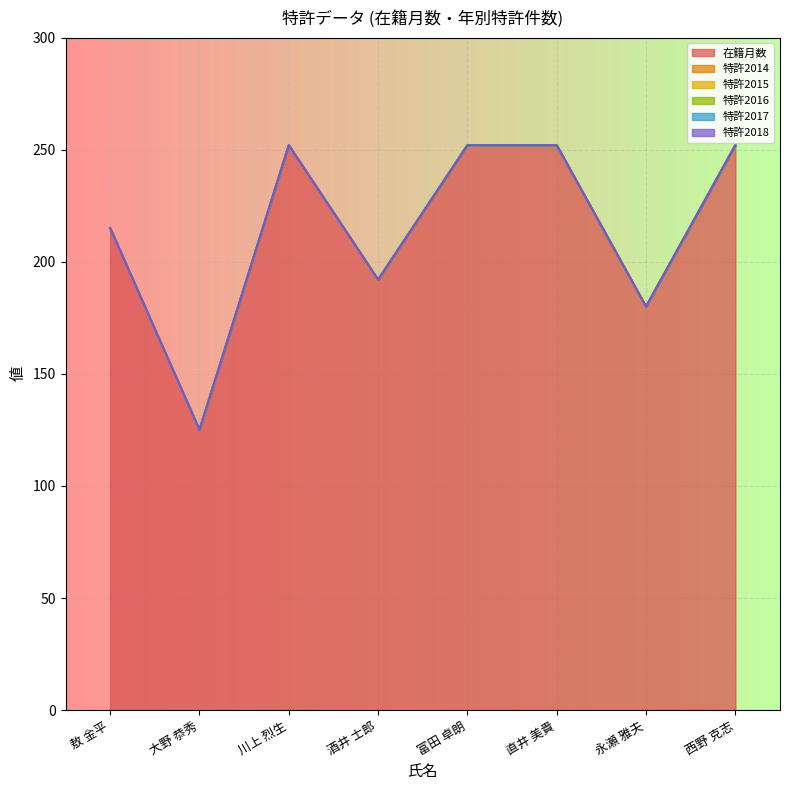

Between 敖 金平 and 酒井 士郎, which series saw the biggest shift?

在籍月数